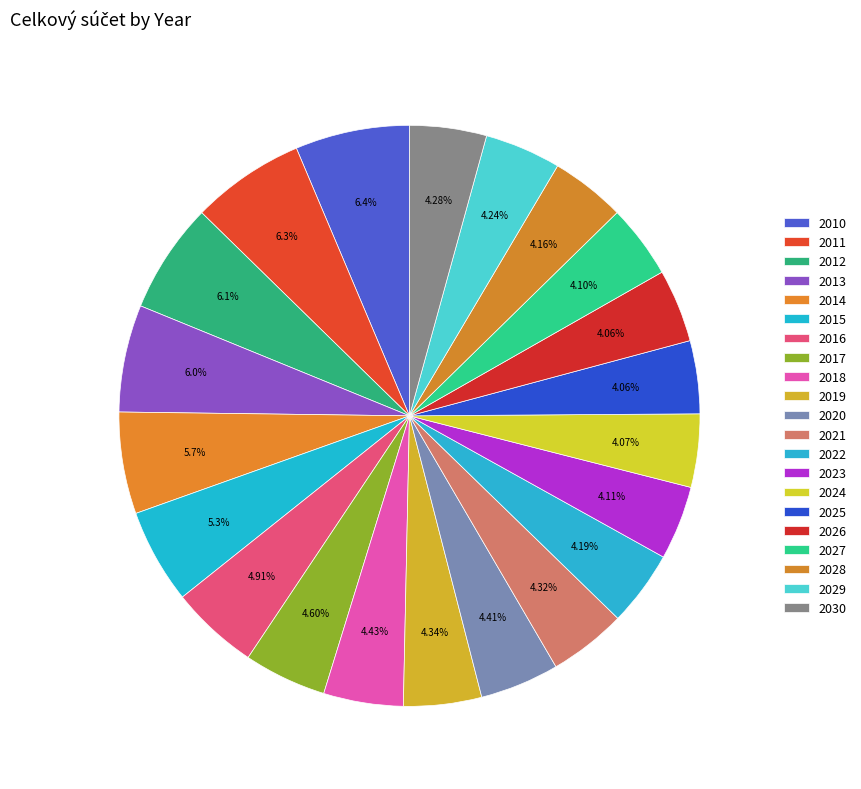

Count the number of slices in the pie.

21